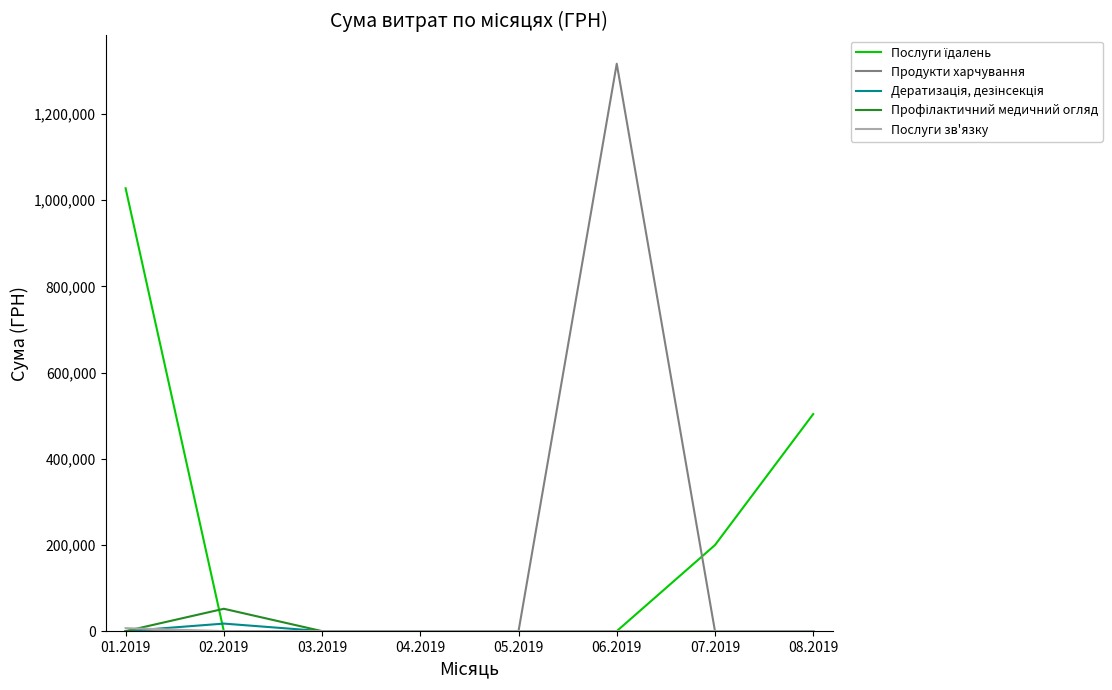

What is the maximum value shown in the chart?

1316889.5